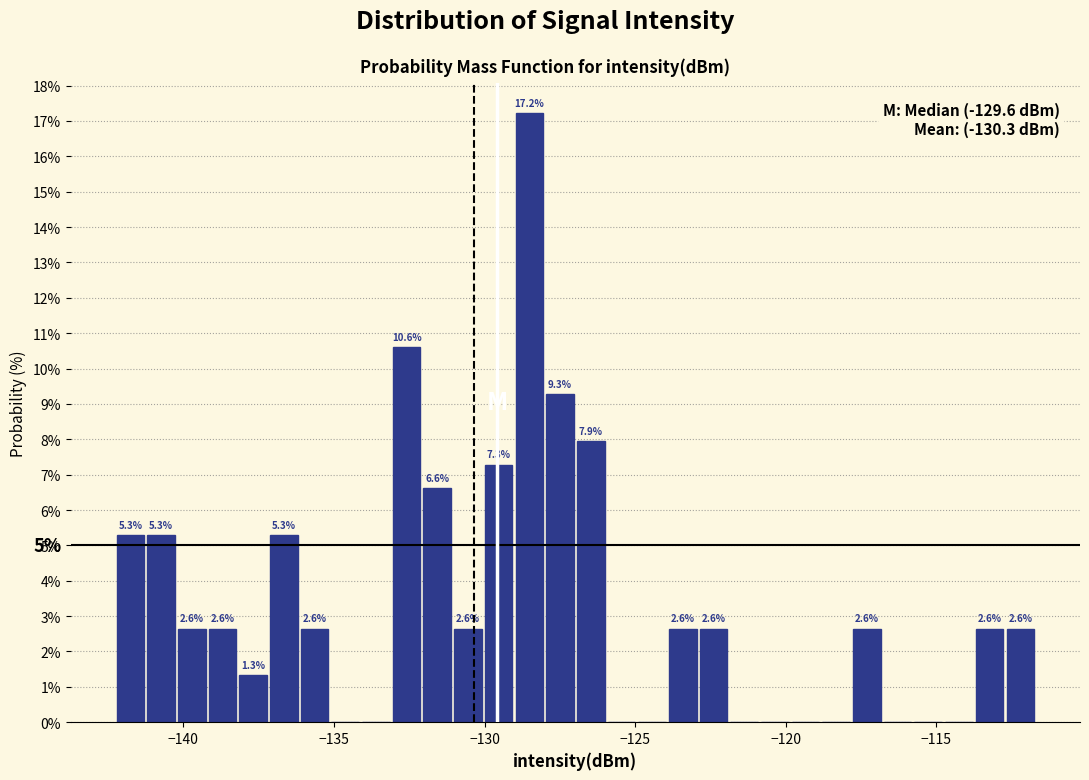

Read against the x-axis, roughly where is the centre of the tallest bar?

-128.5